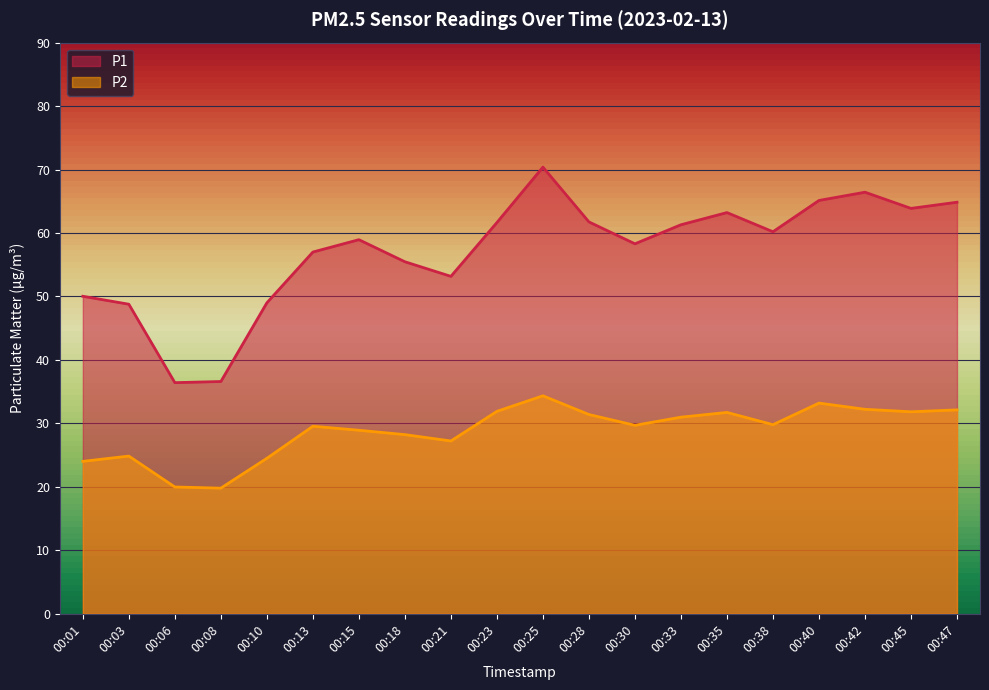

The P1 series shows 85.4 at 00:23. True or false?

False